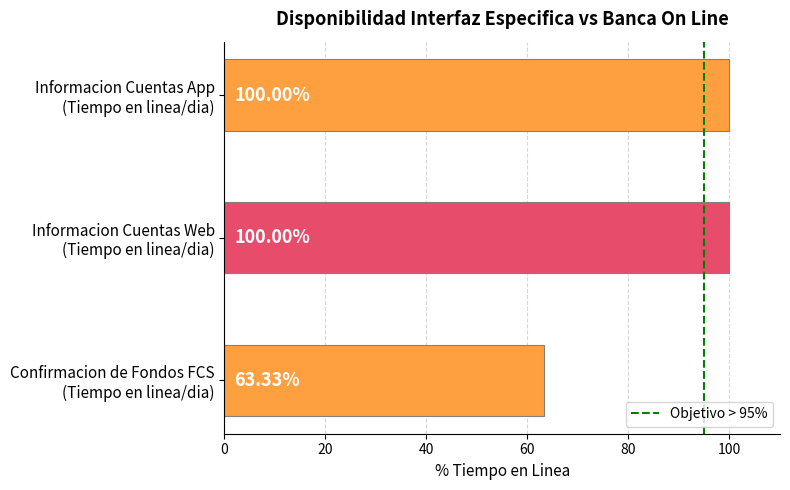

How many data points are less than 100?

1